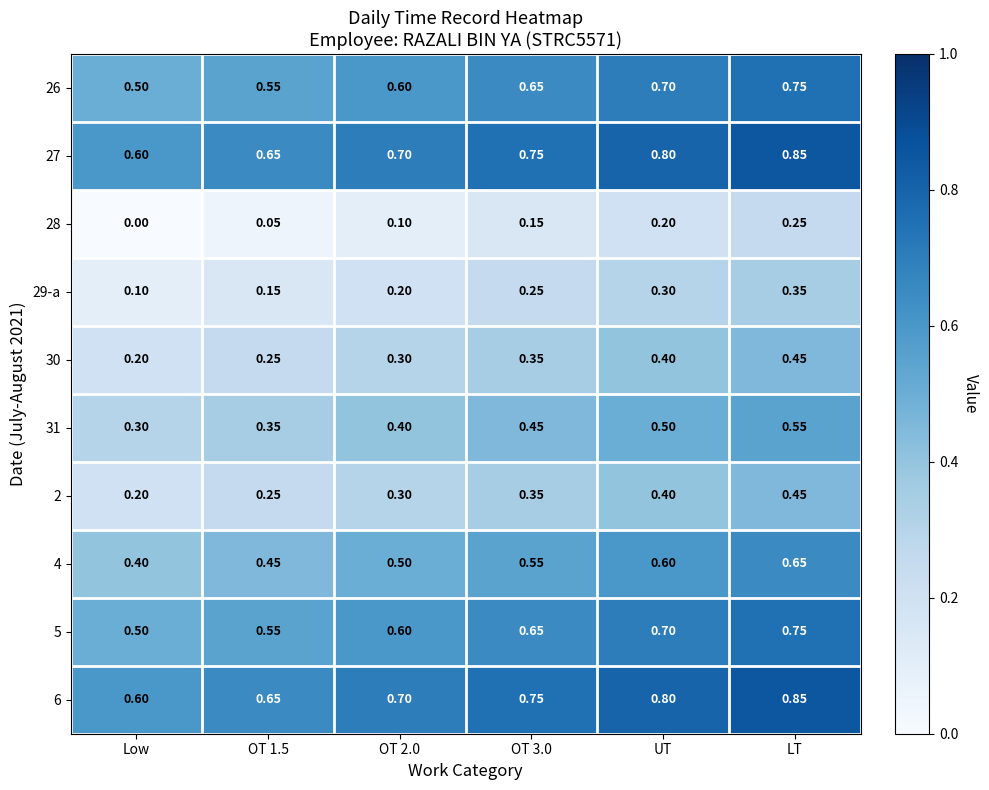

How many distinct data groups are displayed?

10